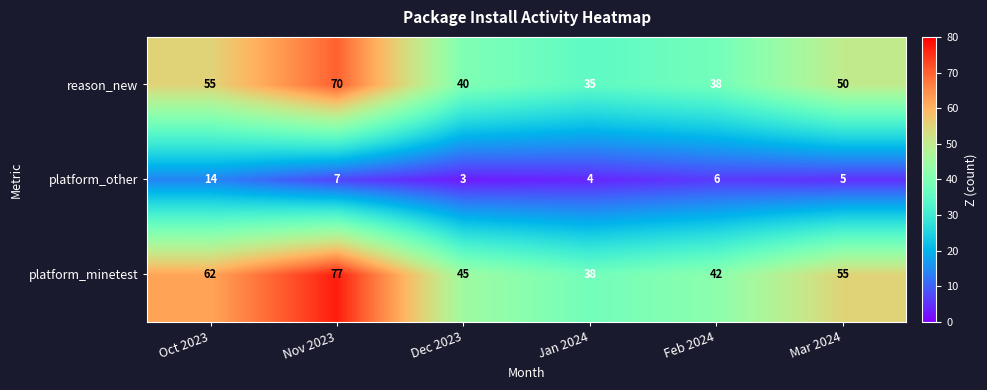

What value does the reason_new series have at Dec 2023?

40